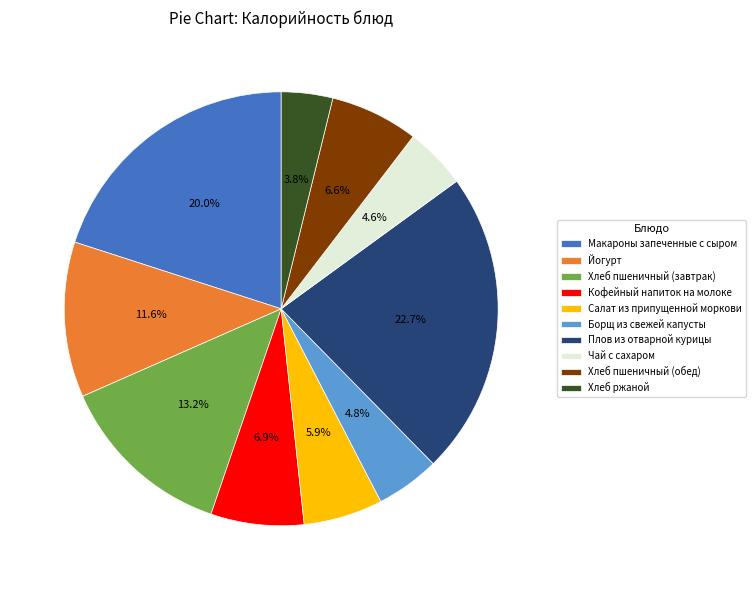

What percentage is the Хлеб пшеничный (обед) slice, to the nearest percent?

7%